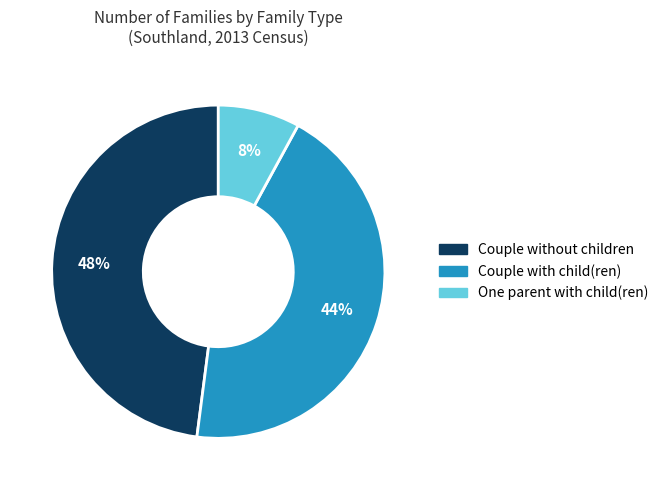

To the nearest percent, what percentage of the pie is Couple with child(ren)?

44%